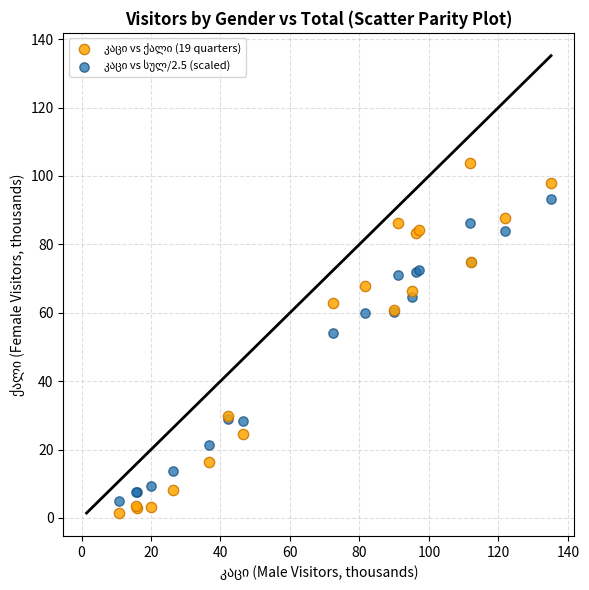

What is the X range (max minus min) for the scatter plot?

124.4